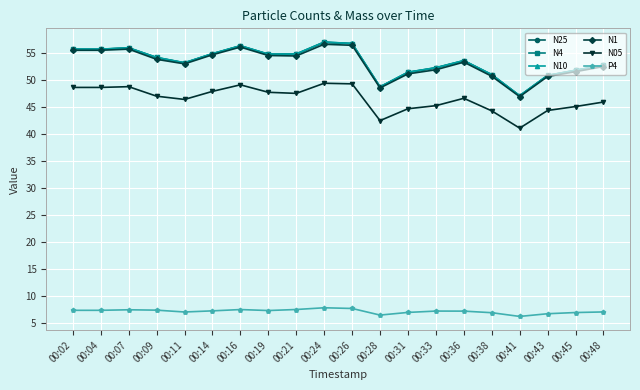

Is the value of N10 at 00:48 greater than the value of N25 at 00:19?

No